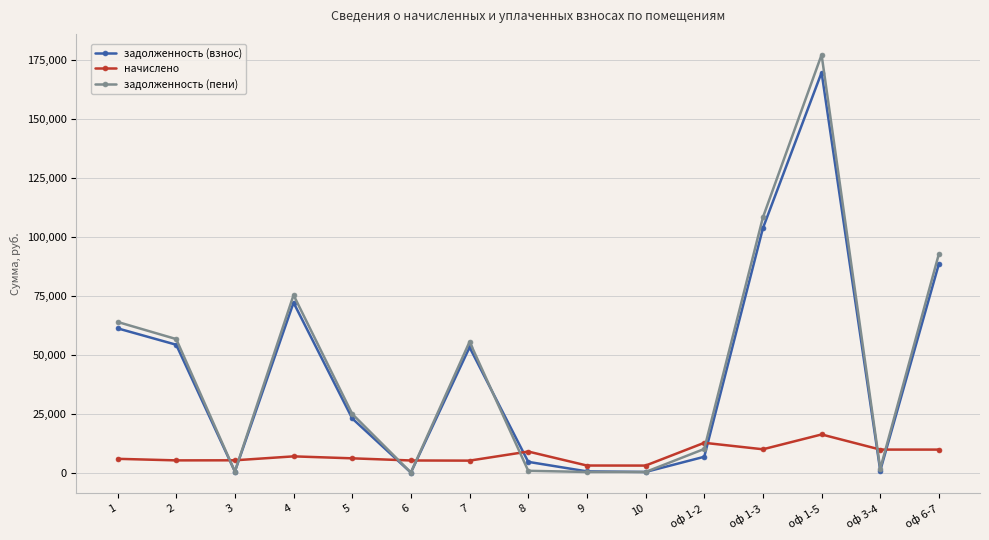

Where do задолженность (взнос) and начислено first cross each other?

2 and 3